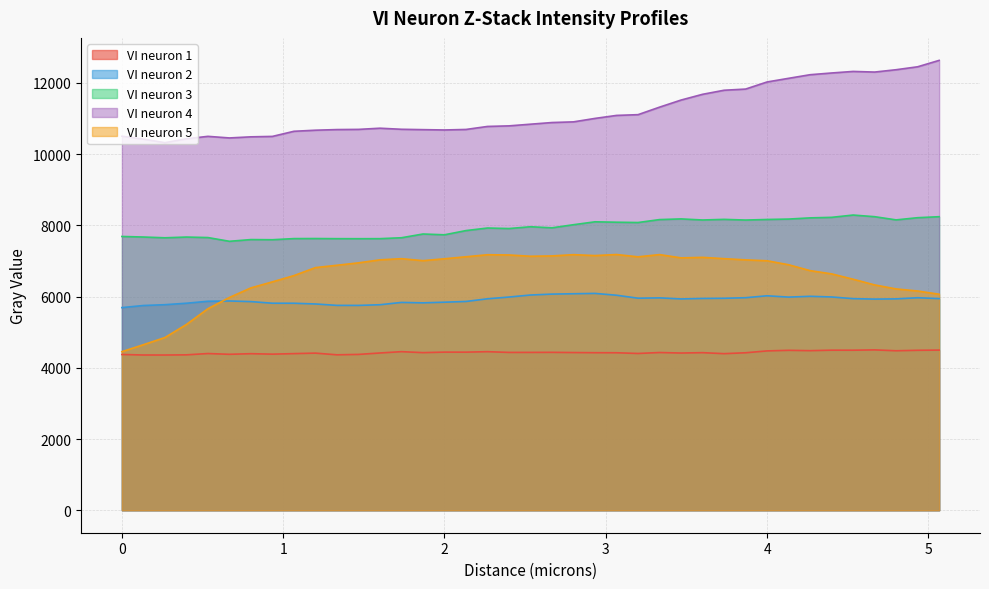

List the series in order of their peak value, highest first.

VI neuron 4, VI neuron 3, VI neuron 5, VI neuron 2, VI neuron 1